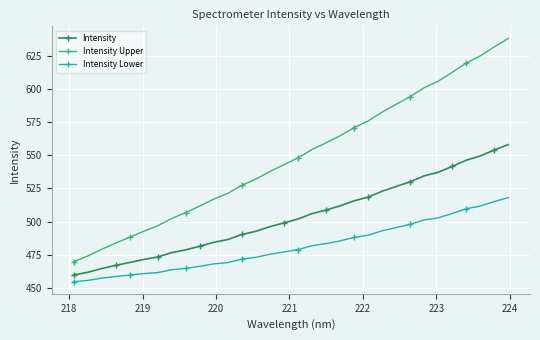

True or false: Intensity and Intensity Lower cross at least once.

False